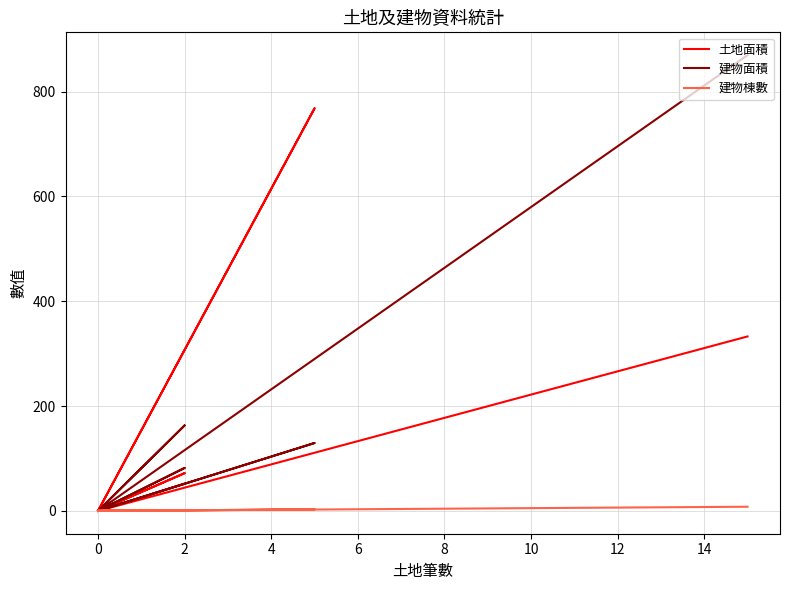

At which category does 建物面積 reach its first local peak?

2